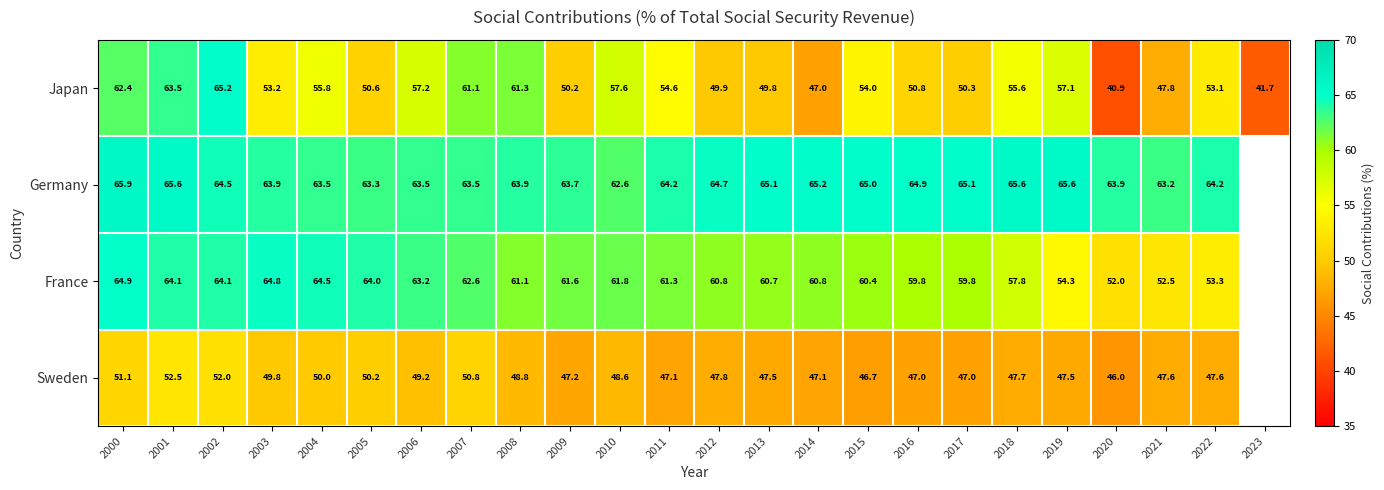

At 2015, list the series in order from smallest to largest.

Sweden, Japan, France, Germany